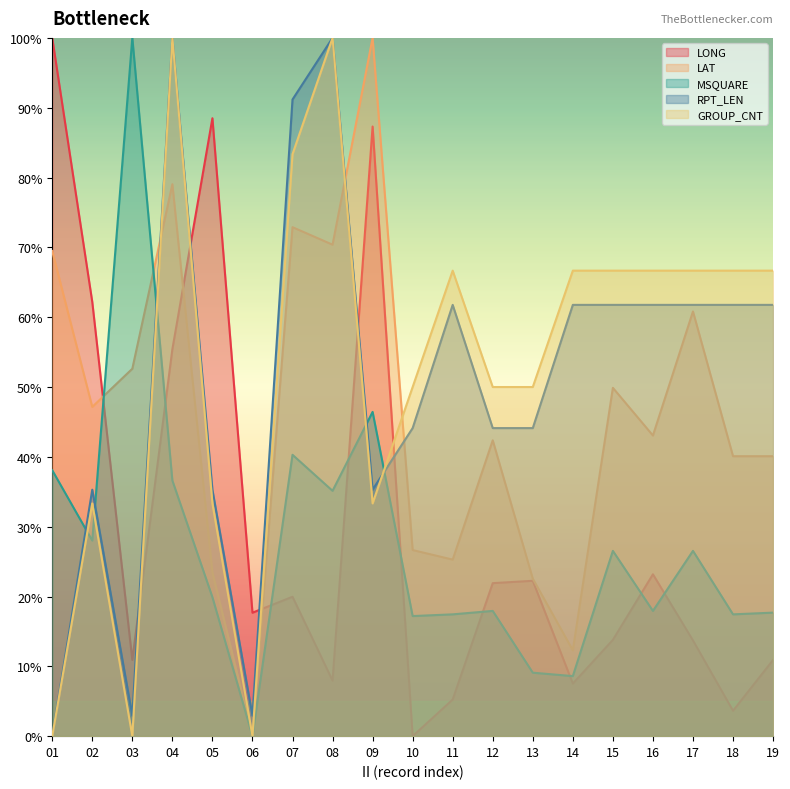

What is the difference between the LAT values at 13 and 07?

50.3